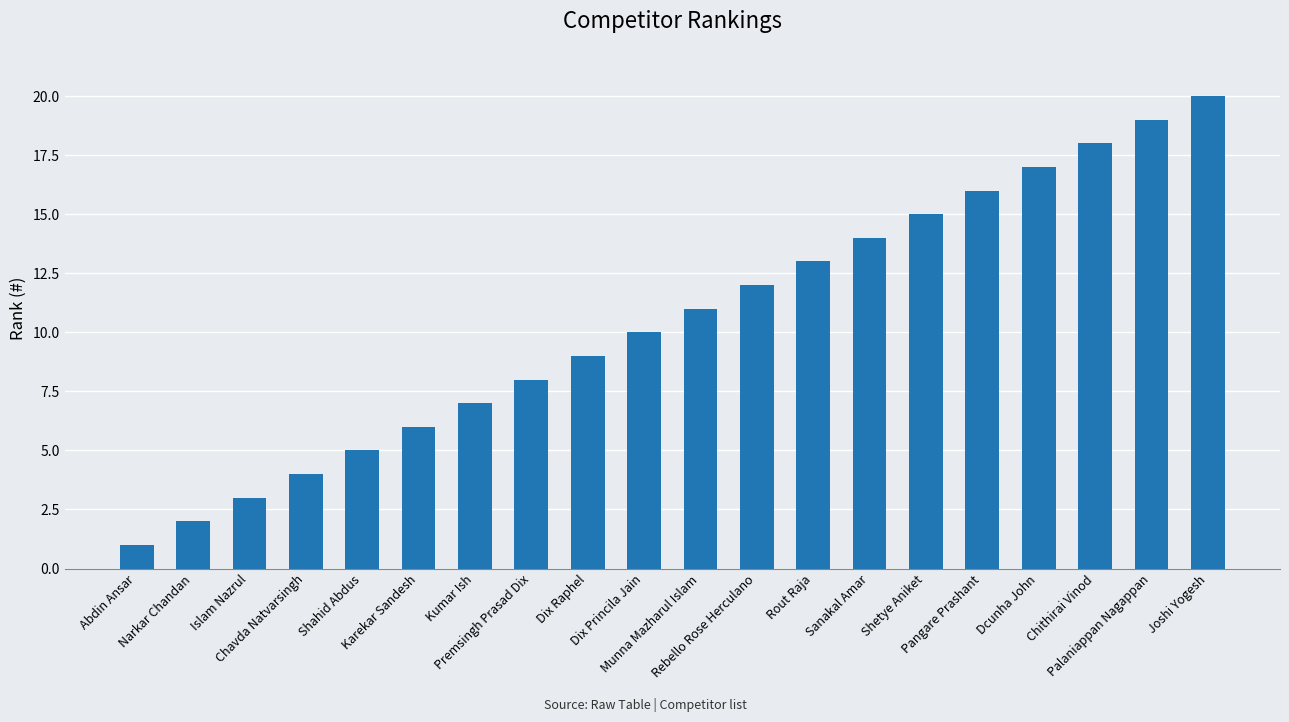

What is the difference between the second highest and minimum values?

18